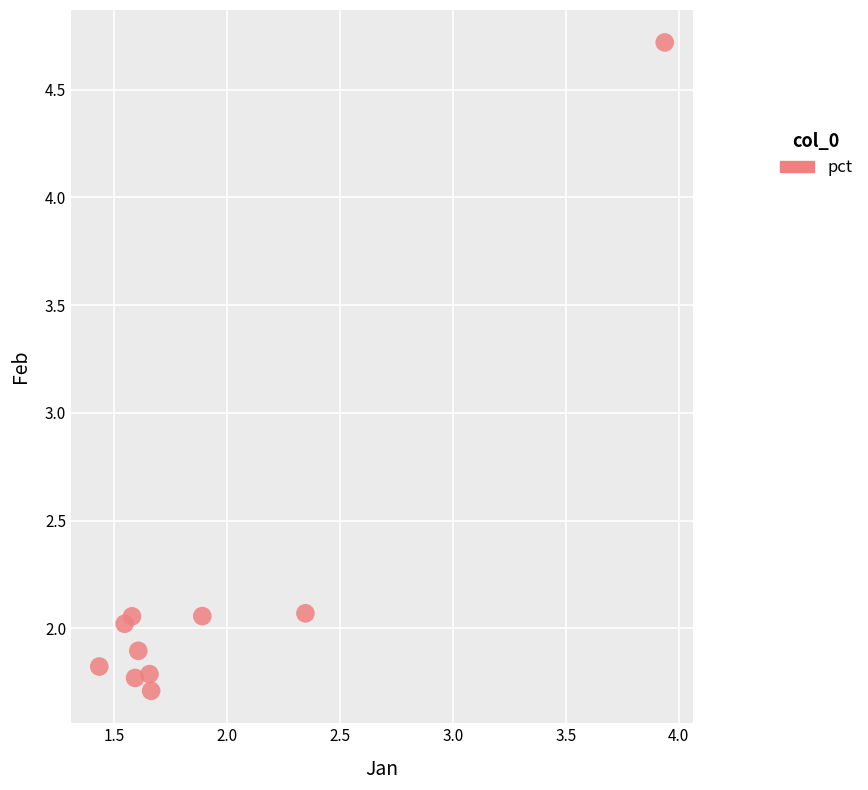

What is the average X value?

1.9